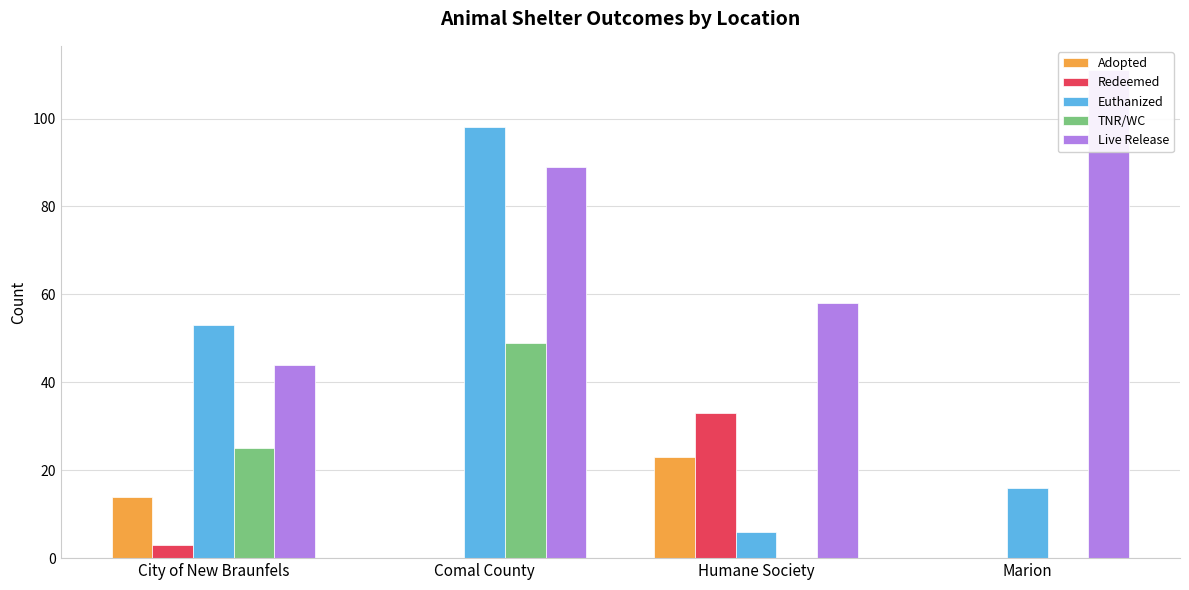

Reading left to right, list all the values displayed in this chart.

Adopted: 14	0	23	0
Redeemed: 3	0	33	0
Euthanized: 53	98	6	16
TNR/WC: 25	49	0	0
Live Release: 44	89	58	111